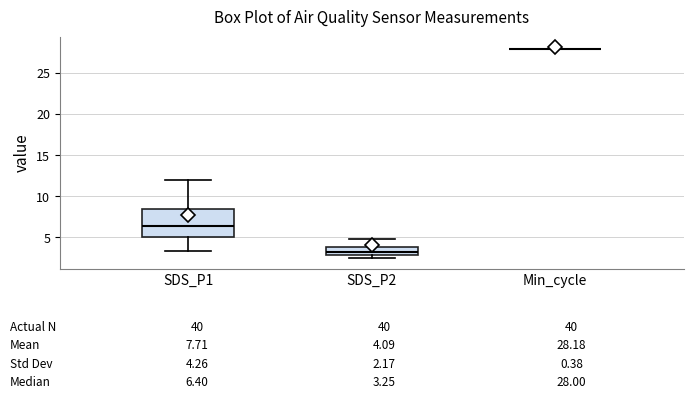

Which box is the tallest, from its lower edge to its upper edge?

SDS_P1